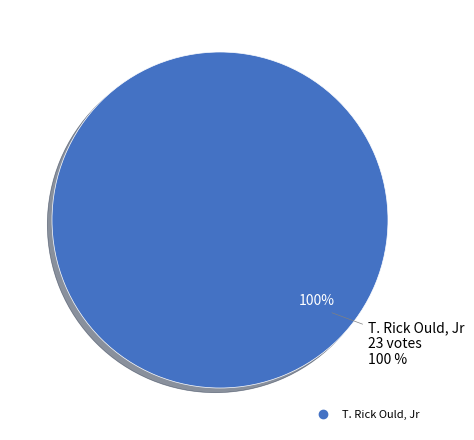

Between All Others and T. Rick Ould, Jr, which is larger?

T. Rick Ould, Jr